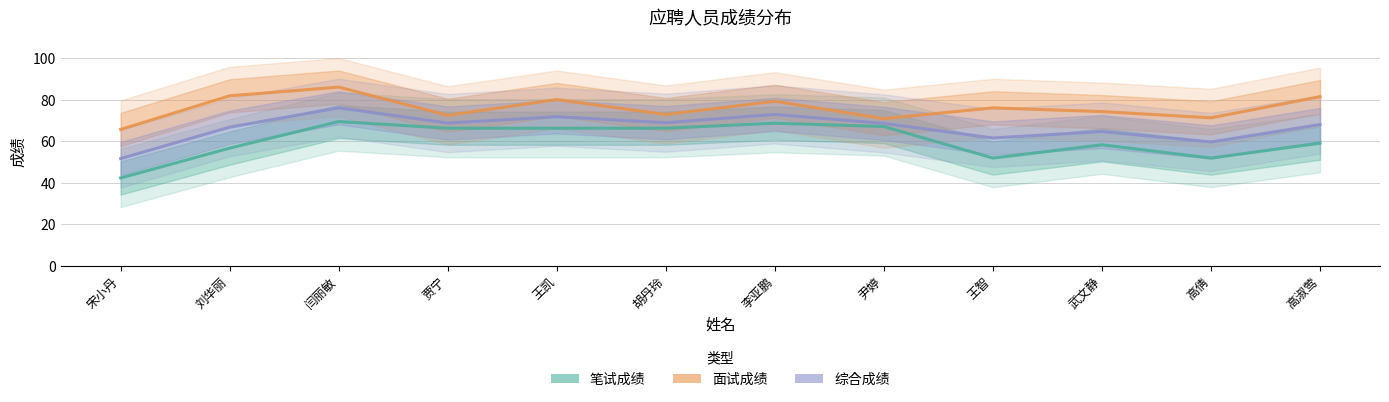

True or false: 面试成绩 has a value of 79.4 at 李亚鹏.

True